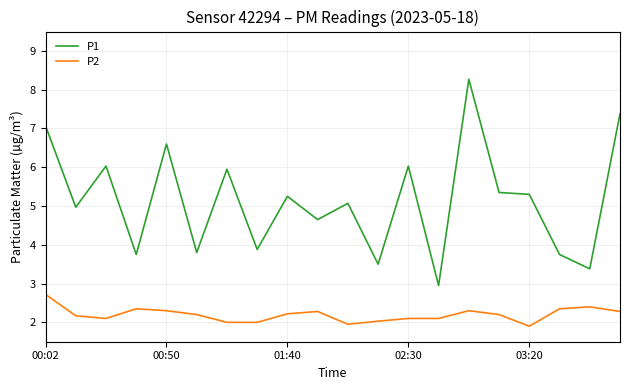

What is the minimum value for P2?

1.9